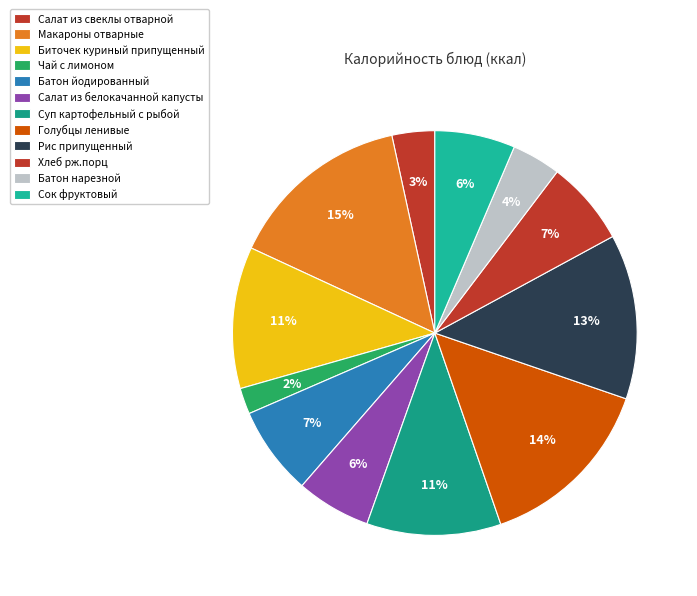

How many slices are in this pie chart?

12